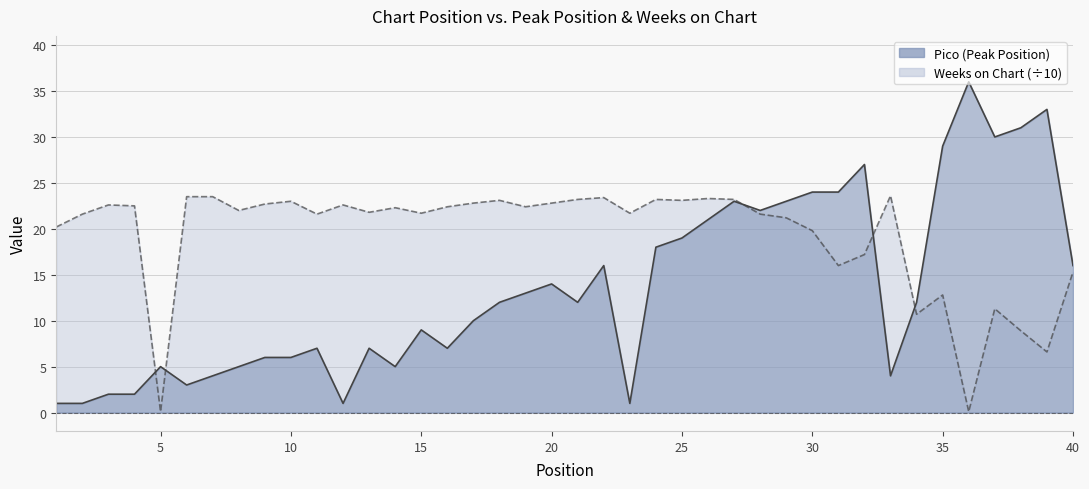

How many data points in Weeks on Chart are above 22?

20